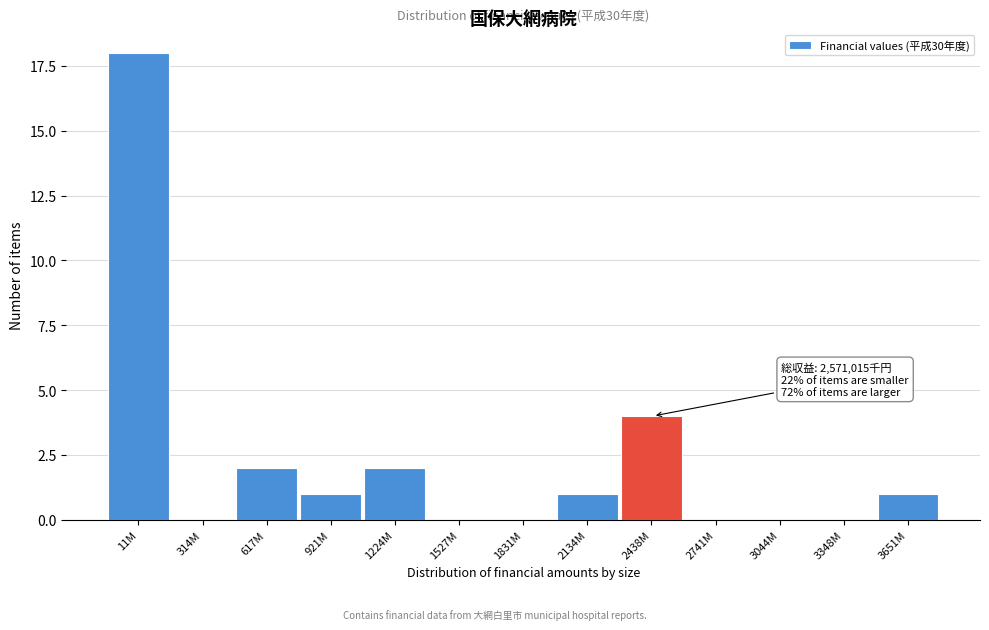

Reading right to left, list all the values displayed in this chart.

3651M=1	3348M=0	3044M=0	2741M=0	2438M=4	2134M=1	1831M=0	1527M=0	1224M=2	921M=1	617M=2	314M=0	11M=18